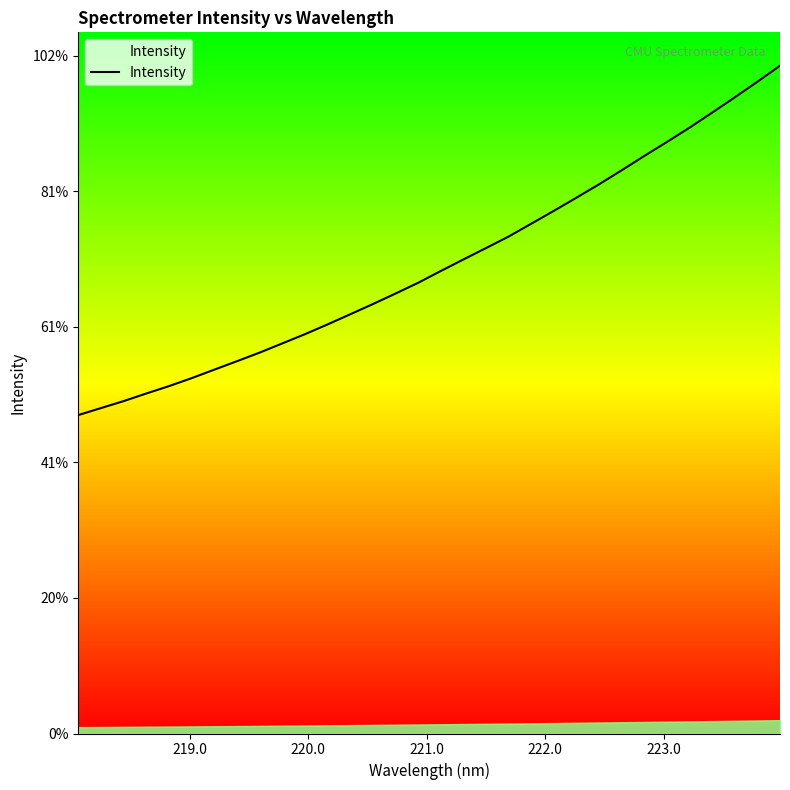

Is this an area chart (filled region under the line)?

Yes